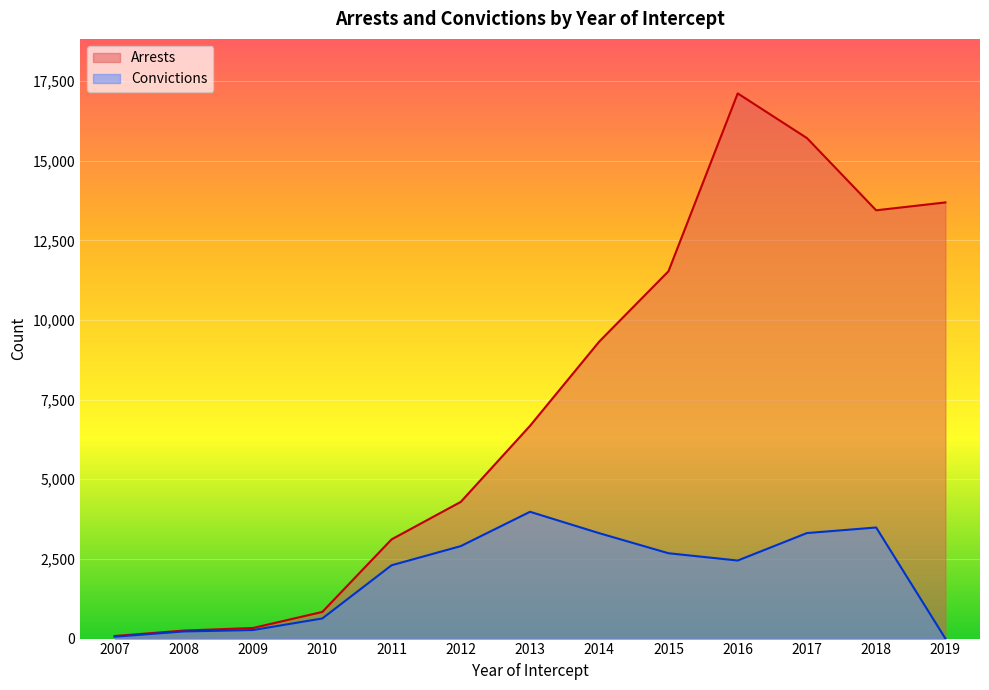

What is the total value across all series at 2019?

13691